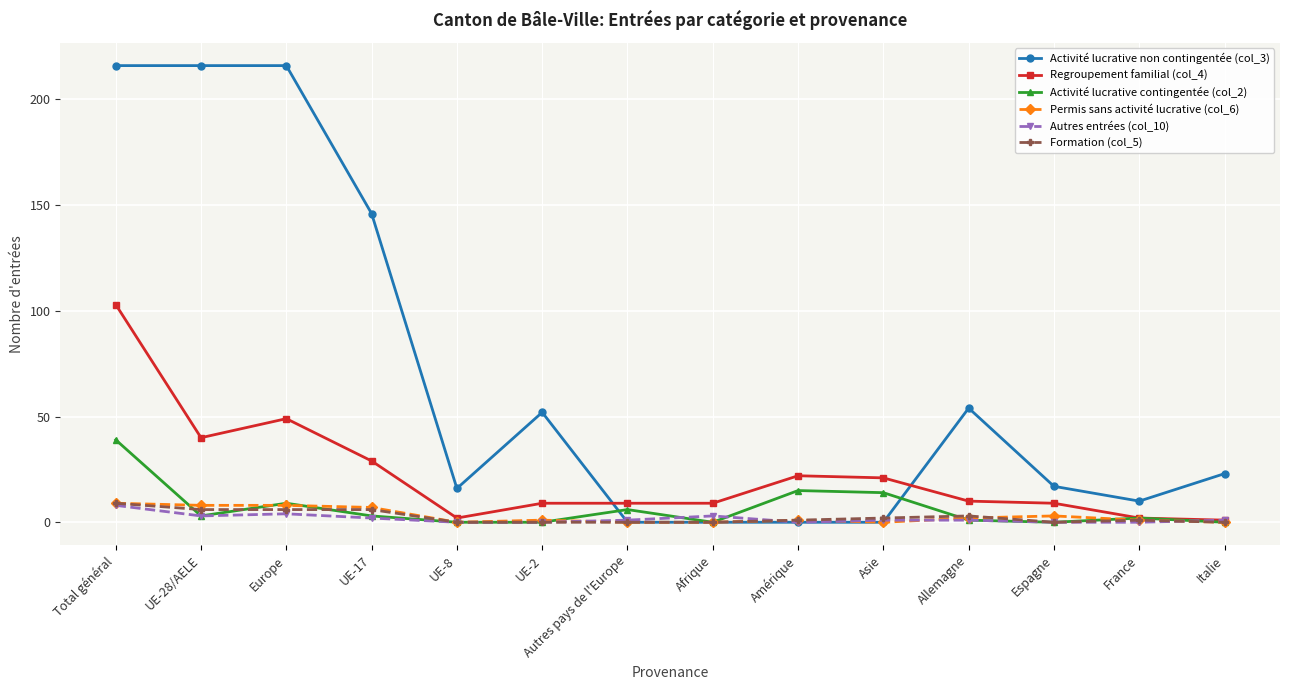

The value of Regroupement familial (col_4) at Autres pays de l'Europe is 9. True or false?

True